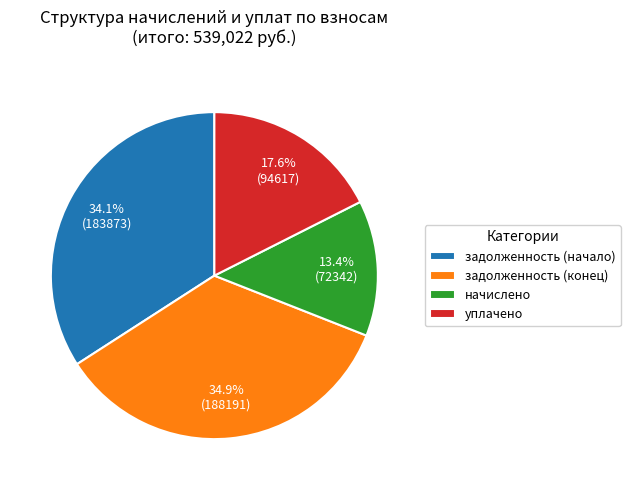

Count the number of slices in the pie.

4